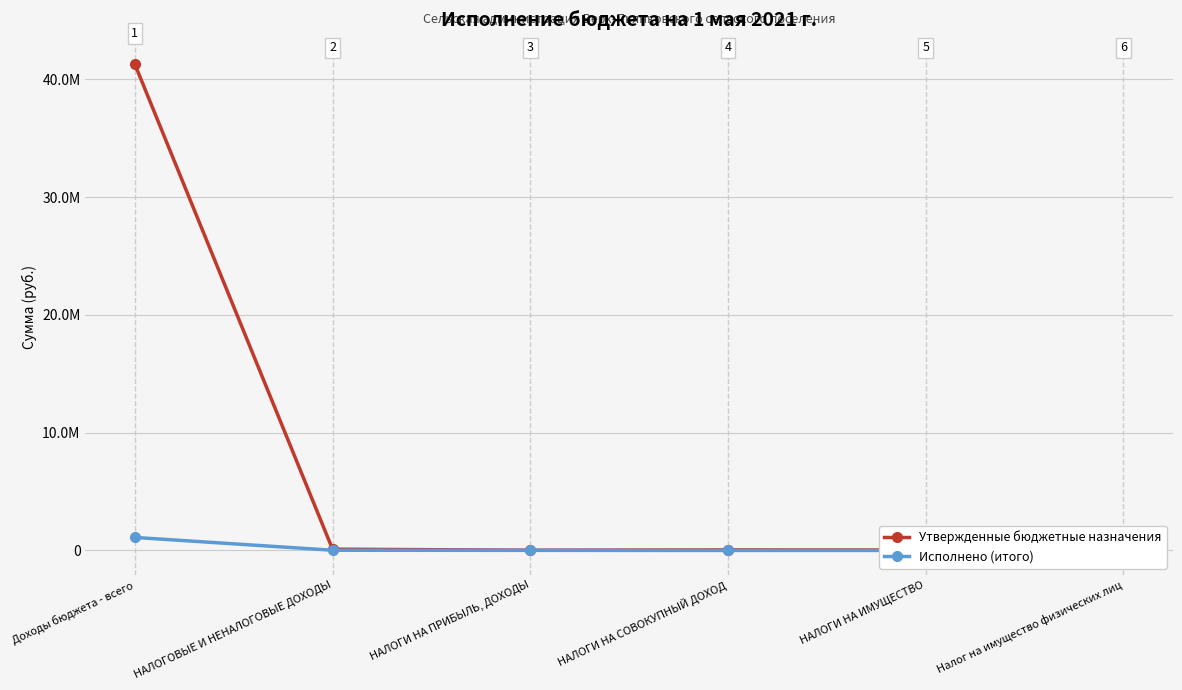

In Утвержденные бюджетные назначения, how many points are higher than both neighbors (excluding endpoints)?

1